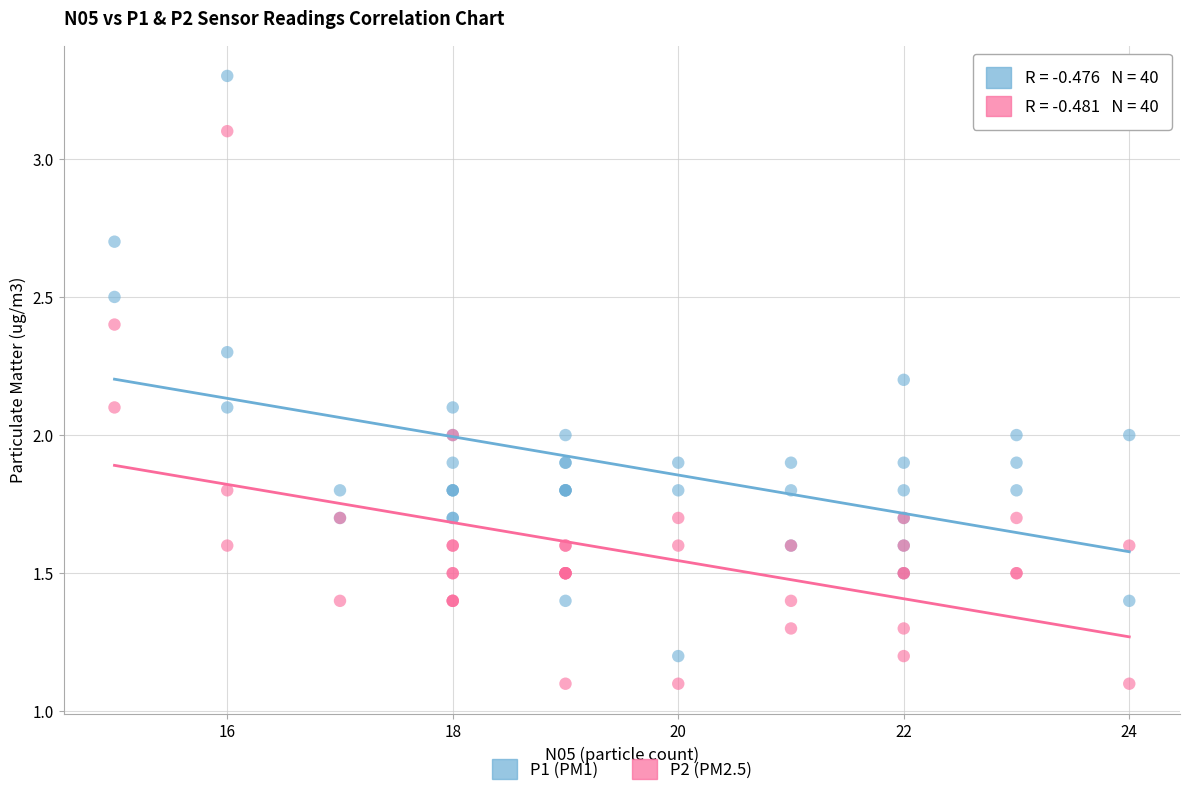

What are all the series names shown in the legend?

P1 (PM1), P2 (PM2.5)